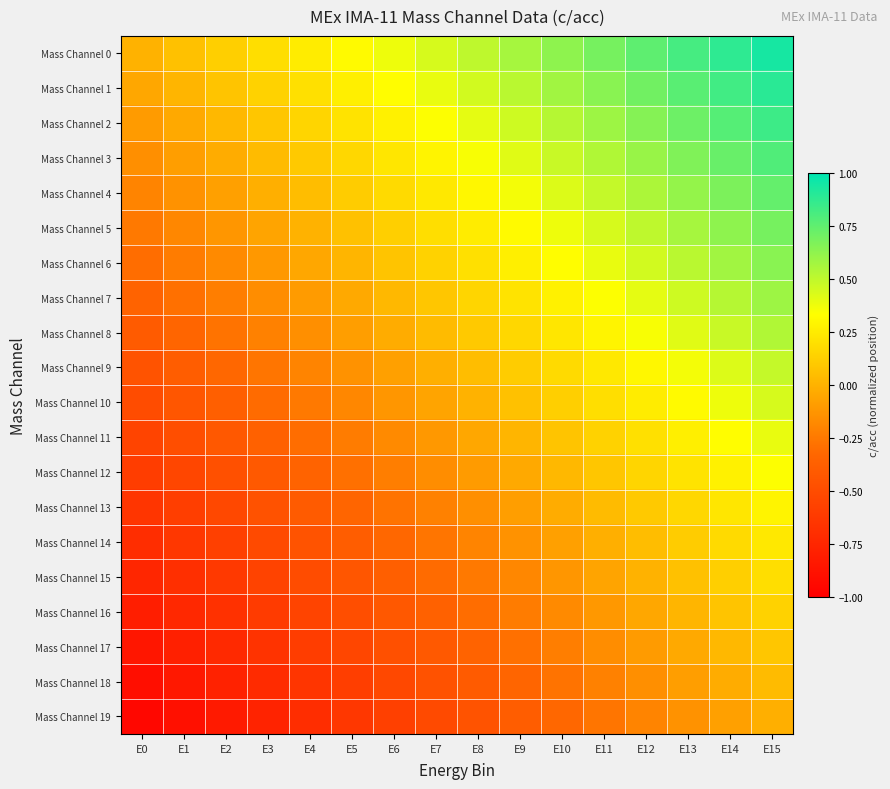

Reading left to right, transcribe all the data shown in this chart.

Mass Channel 0: E0=0.0	E1=0.1	E2=0.1	E3=0.2	E4=0.2	E5=0.3	E6=0.4	E7=0.4	E8=0.5	E9=0.6	E10=0.6	E11=0.7	E12=0.8	E13=0.8	E14=0.9	E15=0.9
Mass Channel 1: E0=-0.1	E1=0.0	E2=0.1	E3=0.1	E4=0.2	E5=0.3	E6=0.3	E7=0.4	E8=0.5	E9=0.5	E10=0.6	E11=0.6	E12=0.7	E13=0.8	E14=0.8	E15=0.9
Mass Channel 2: E0=-0.1	E1=-0.0	E2=0.0	E3=0.1	E4=0.1	E5=0.2	E6=0.3	E7=0.3	E8=0.4	E9=0.5	E10=0.5	E11=0.6	E12=0.7	E13=0.7	E14=0.8	E15=0.8
Mass Channel 3: E0=-0.1	E1=-0.1	E2=-0.0	E3=0.0	E4=0.1	E5=0.2	E6=0.2	E7=0.3	E8=0.3	E9=0.4	E10=0.5	E11=0.5	E12=0.6	E13=0.7	E14=0.7	E15=0.8
Mass Channel 4: E0=-0.2	E1=-0.1	E2=-0.1	E3=-0.0	E4=0.0	E5=0.1	E6=0.2	E7=0.2	E8=0.3	E9=0.4	E10=0.4	E11=0.5	E12=0.6	E13=0.6	E14=0.7	E15=0.7
Mass Channel 5: E0=-0.2	E1=-0.2	E2=-0.1	E3=-0.1	E4=0.0	E5=0.1	E6=0.1	E7=0.2	E8=0.2	E9=0.3	E10=0.4	E11=0.4	E12=0.5	E13=0.6	E14=0.6	E15=0.7
Mass Channel 6: E0=-0.3	E1=-0.2	E2=-0.2	E3=-0.1	E4=-0.0	E5=0.0	E6=0.1	E7=0.1	E8=0.2	E9=0.3	E10=0.3	E11=0.4	E12=0.5	E13=0.5	E14=0.6	E15=0.6
Mass Channel 7: E0=-0.3	E1=-0.3	E2=-0.2	E3=-0.2	E4=-0.1	E5=-0.0	E6=0.0	E7=0.1	E8=0.2	E9=0.2	E10=0.3	E11=0.3	E12=0.4	E13=0.5	E14=0.5	E15=0.6
Mass Channel 8: E0=-0.4	E1=-0.3	E2=-0.3	E3=-0.2	E4=-0.2	E5=-0.1	E6=-0.0	E7=0.0	E8=0.1	E9=0.2	E10=0.2	E11=0.3	E12=0.3	E13=0.4	E14=0.5	E15=0.5
Mass Channel 9: E0=-0.5	E1=-0.4	E2=-0.3	E3=-0.3	E4=-0.2	E5=-0.1	E6=-0.1	E7=-0.0	E8=0.0	E9=0.1	E10=0.2	E11=0.2	E12=0.3	E13=0.4	E14=0.4	E15=0.5
Mass Channel 10: E0=-0.5	E1=-0.4	E2=-0.4	E3=-0.3	E4=-0.2	E5=-0.2	E6=-0.1	E7=-0.1	E8=0.0	E9=0.1	E10=0.1	E11=0.2	E12=0.2	E13=0.3	E14=0.4	E15=0.4
Mass Channel 11: E0=-0.6	E1=-0.5	E2=-0.4	E3=-0.4	E4=-0.3	E5=-0.2	E6=-0.2	E7=-0.1	E8=-0.1	E9=0.0	E10=0.1	E11=0.1	E12=0.2	E13=0.3	E14=0.3	E15=0.4
Mass Channel 12: E0=-0.6	E1=-0.5	E2=-0.5	E3=-0.4	E4=-0.3	E5=-0.3	E6=-0.2	E7=-0.2	E8=-0.1	E9=-0.0	E10=0.0	E11=0.1	E12=0.2	E13=0.2	E14=0.3	E15=0.3
Mass Channel 13: E0=-0.7	E1=-0.6	E2=-0.5	E3=-0.5	E4=-0.4	E5=-0.3	E6=-0.3	E7=-0.2	E8=-0.2	E9=-0.1	E10=-0.0	E11=0.0	E12=0.1	E13=0.2	E14=0.2	E15=0.3
Mass Channel 14: E0=-0.7	E1=-0.6	E2=-0.6	E3=-0.5	E4=-0.4	E5=-0.4	E6=-0.3	E7=-0.3	E8=-0.2	E9=-0.1	E10=-0.1	E11=-0.0	E12=0.1	E13=0.1	E14=0.2	E15=0.2
Mass Channel 15: E0=-0.8	E1=-0.7	E2=-0.6	E3=-0.6	E4=-0.5	E5=-0.4	E6=-0.4	E7=-0.3	E8=-0.2	E9=-0.2	E10=-0.1	E11=-0.1	E12=0.0	E13=0.1	E14=0.1	E15=0.2
Mass Channel 16: E0=-0.8	E1=-0.7	E2=-0.7	E3=-0.6	E4=-0.6	E5=-0.5	E6=-0.4	E7=-0.4	E8=-0.3	E9=-0.2	E10=-0.2	E11=-0.1	E12=-0.1	E13=0.0	E14=0.1	E15=0.1
Mass Channel 17: E0=-0.8	E1=-0.8	E2=-0.7	E3=-0.7	E4=-0.6	E5=-0.5	E6=-0.5	E7=-0.4	E8=-0.3	E9=-0.3	E10=-0.2	E11=-0.2	E12=-0.1	E13=-0.0	E14=0.0	E15=0.1
Mass Channel 18: E0=-0.9	E1=-0.8	E2=-0.8	E3=-0.7	E4=-0.7	E5=-0.6	E6=-0.5	E7=-0.5	E8=-0.4	E9=-0.3	E10=-0.3	E11=-0.2	E12=-0.2	E13=-0.1	E14=-0.0	E15=0.0
Mass Channel 19: E0=-0.9	E1=-0.9	E2=-0.8	E3=-0.8	E4=-0.7	E5=-0.6	E6=-0.6	E7=-0.5	E8=-0.4	E9=-0.4	E10=-0.3	E11=-0.3	E12=-0.2	E13=-0.1	E14=-0.1	E15=-0.0